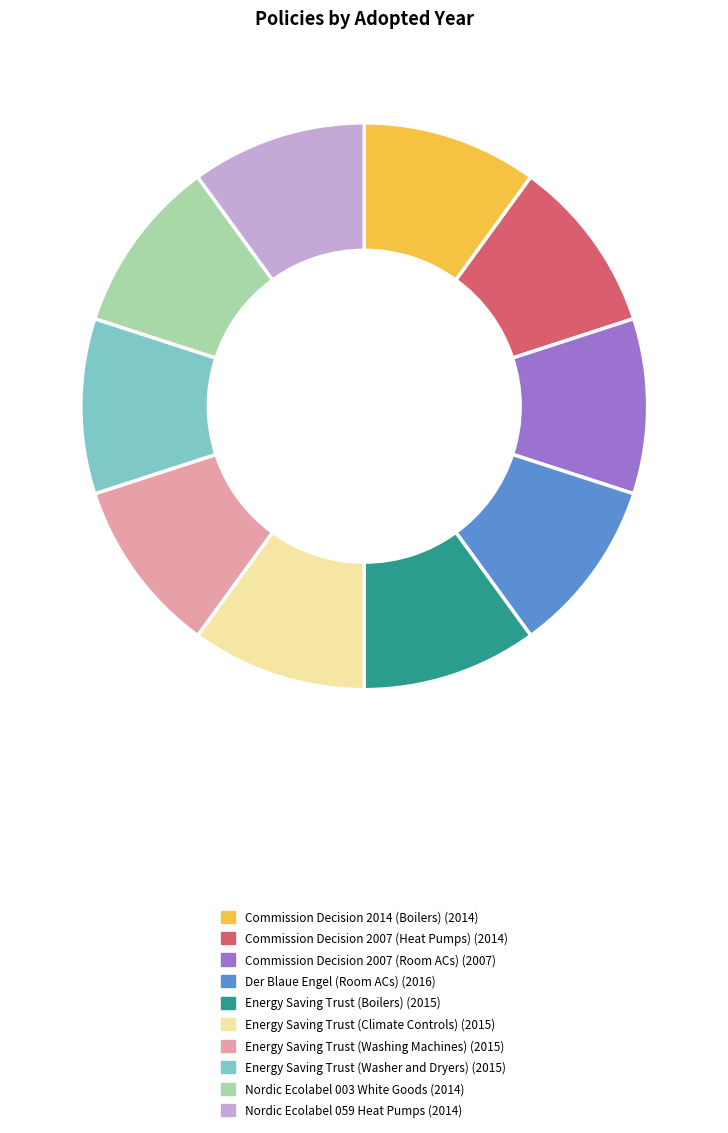

Does Energy Saving Trust (Boilers) represent more than half of the total?

No